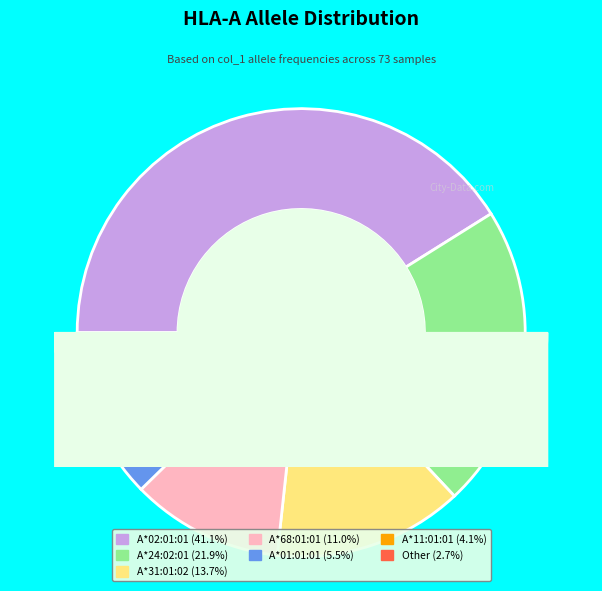

Which has a higher value, A*01:01:01 or A*31:01:02?

A*31:01:02